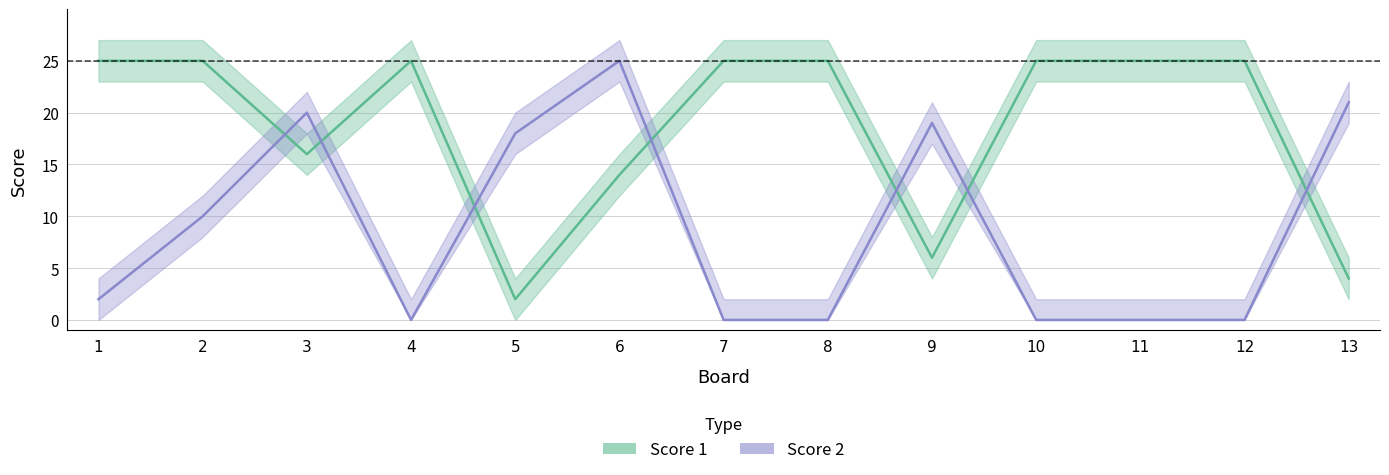

What is the spread (max minus min) of values at 9?

13